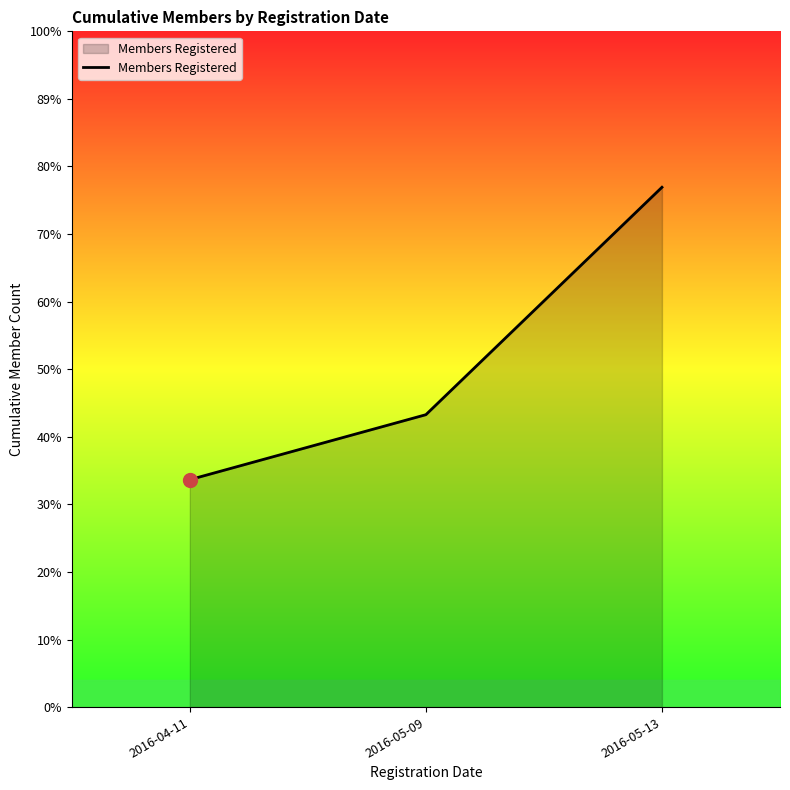

Does the chart display data point markers on the line(s)?

No